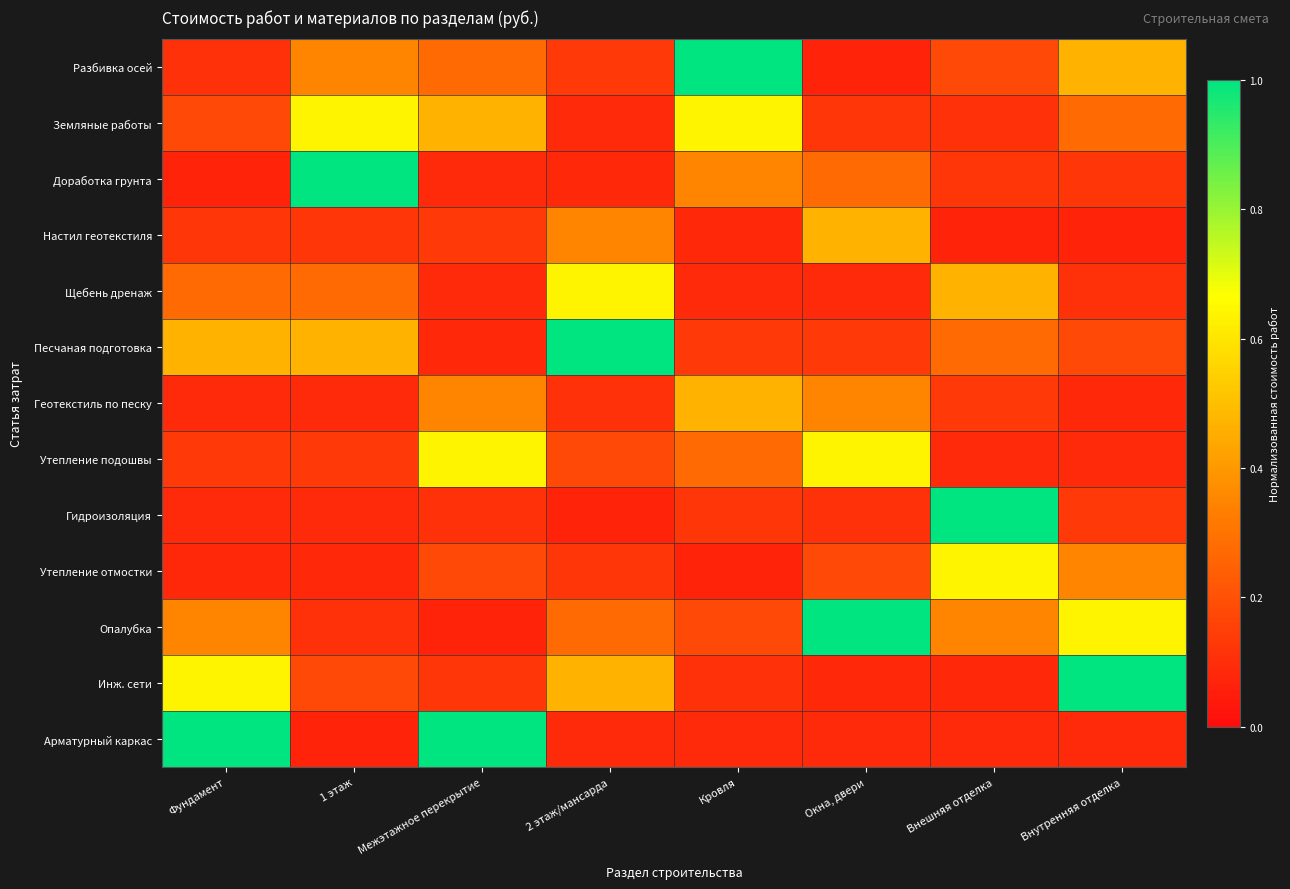

Which series has the largest total across all categories?

Опалубка